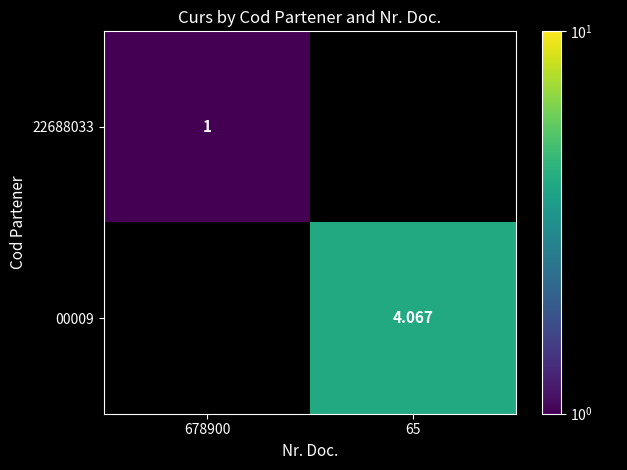

The value of 22688033 at 678900 is 0.4. True or false?

False